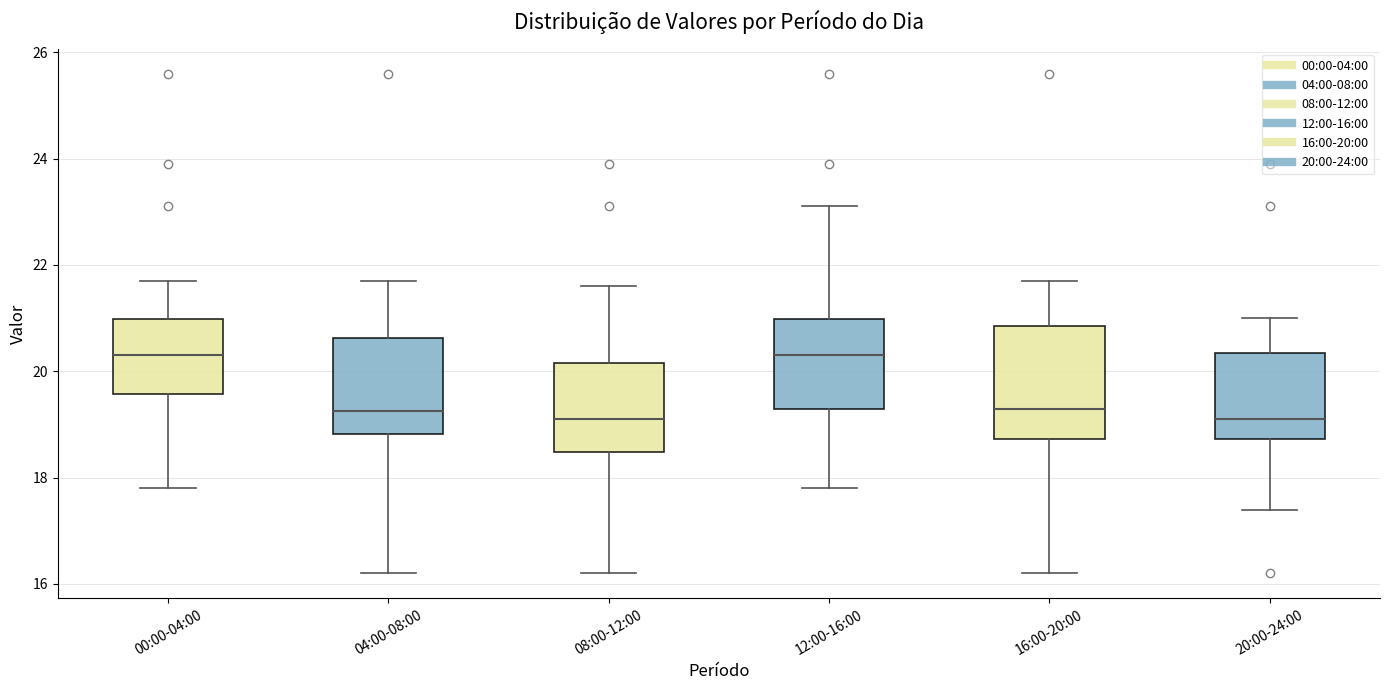

Where is the lower edge of the box for 04:00-08:00 on the y-axis? The values are not printed on the chart, so give them approximately, as read against the axis.

18.8